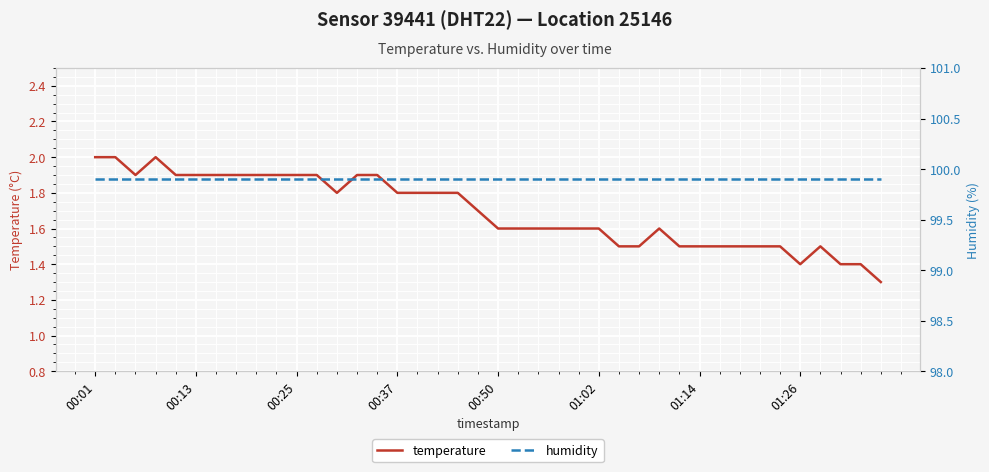

The temperature series shows 2.8 at 16. True or false?

False